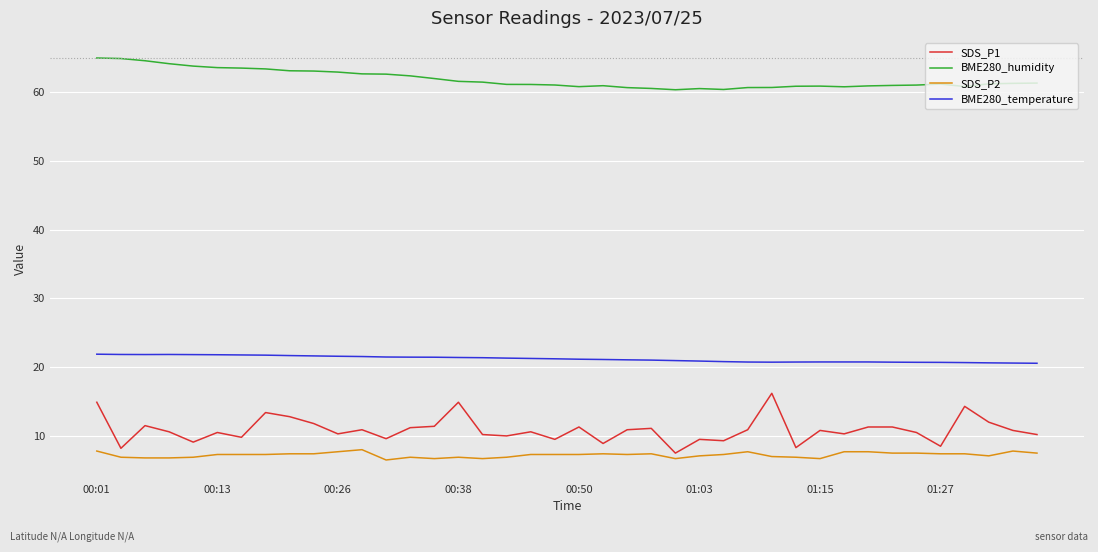

What is the lowest value of the SDS_P1 series?

7.5